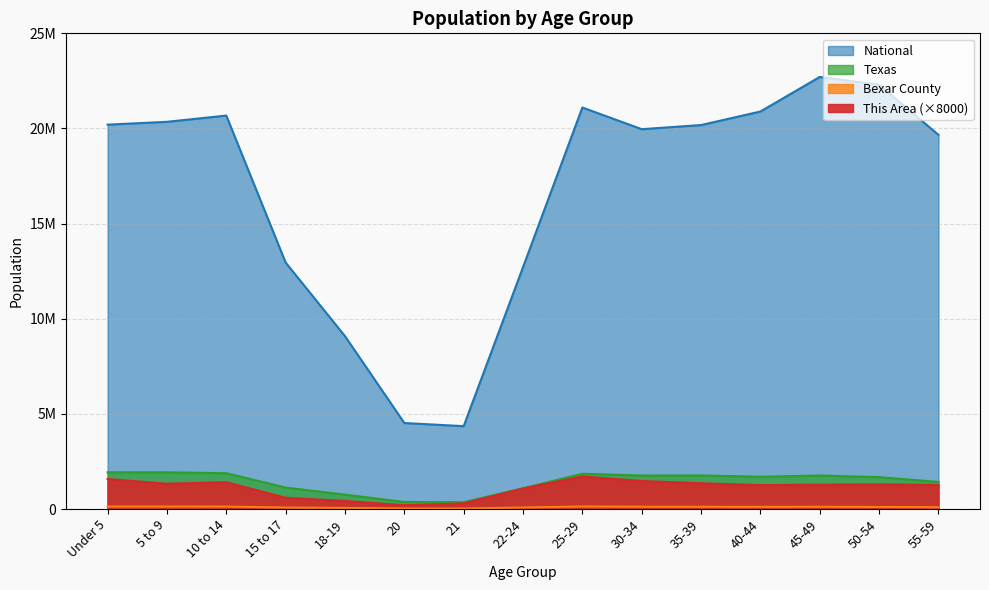

Reading right to left, transcribe all the data shown in this chart.

This Area: 55-59=1264000	50-54=1296000	45-49=1280000	40-44=1256000	35-39=1352000	30-34=1472000	25-29=1712000	22-24=1080000	21=296000	20=200000	18-19=424000	15 to 17=592000	10 to 14=1408000	5 to 9=1328000	Under 5=1576000
Bexar County: 55-59=93957	50-54=108614	45-49=118502	40-44=112684	35-39=118070	30-34=120229	25-29=133038	22-24=79981	21=26543	20=26931	18-19=55885	15 to 17=76775	10 to 14=128117	5 to 9=130307	Under 5=130087
Texas: 55-59=1422924	50-54=1674869	45-49=1760467	40-44=1694795	35-39=1763587	30-34=1760434	25-29=1853039	22-24=1089024	21=359015	20=369040	18-19=755890	15 to 17=1127234	10 to 14=1881883	5 to 9=1928234	Under 5=1928473
National: 55-59=19664805	50-54=22298125	45-49=22708591	40-44=20890964	35-39=20179642	30-34=19962099	25-29=21101849	22-24=12712576	21=4354294	20=4519129	18-19=9086089	15 to 17=12954254	10 to 14=20677194	5 to 9=20348657	Under 5=20201362